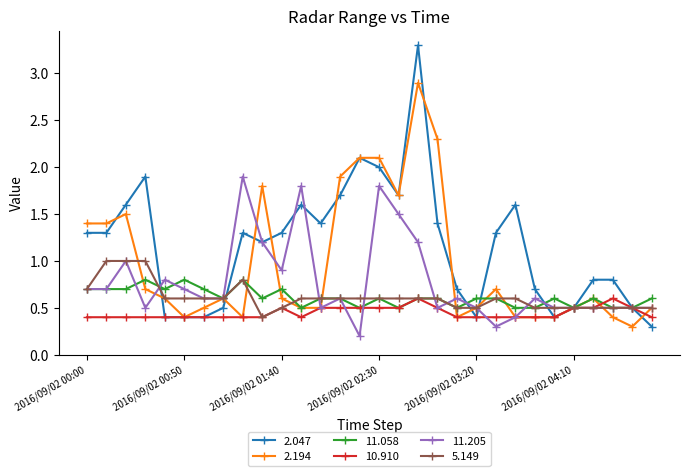

What is the average value of the 2.194 series?

1.0